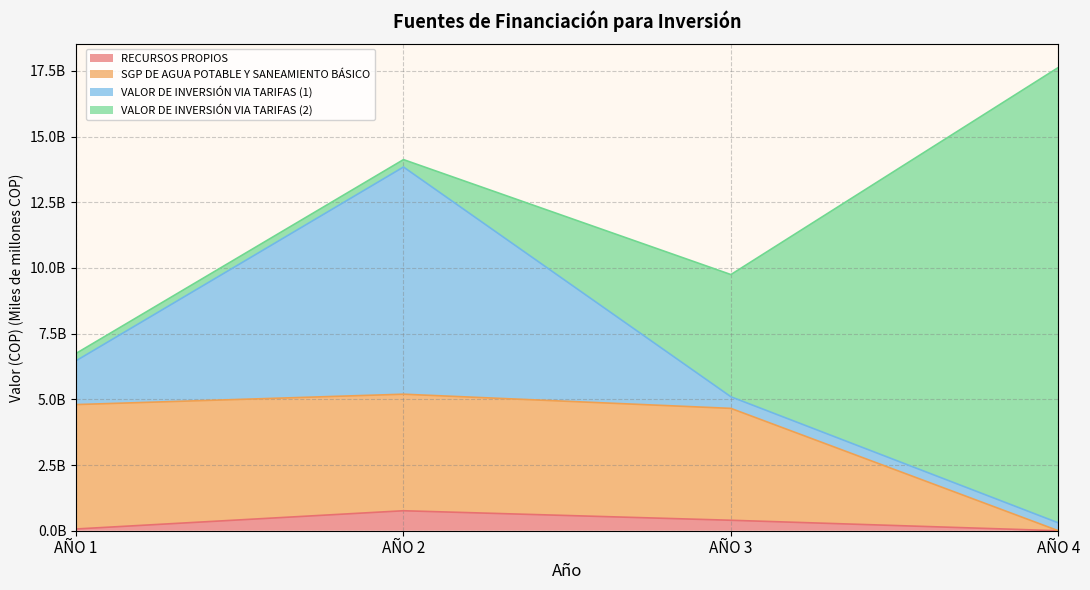

How many data points in RECURSOS PROPIOS are above 0?

3